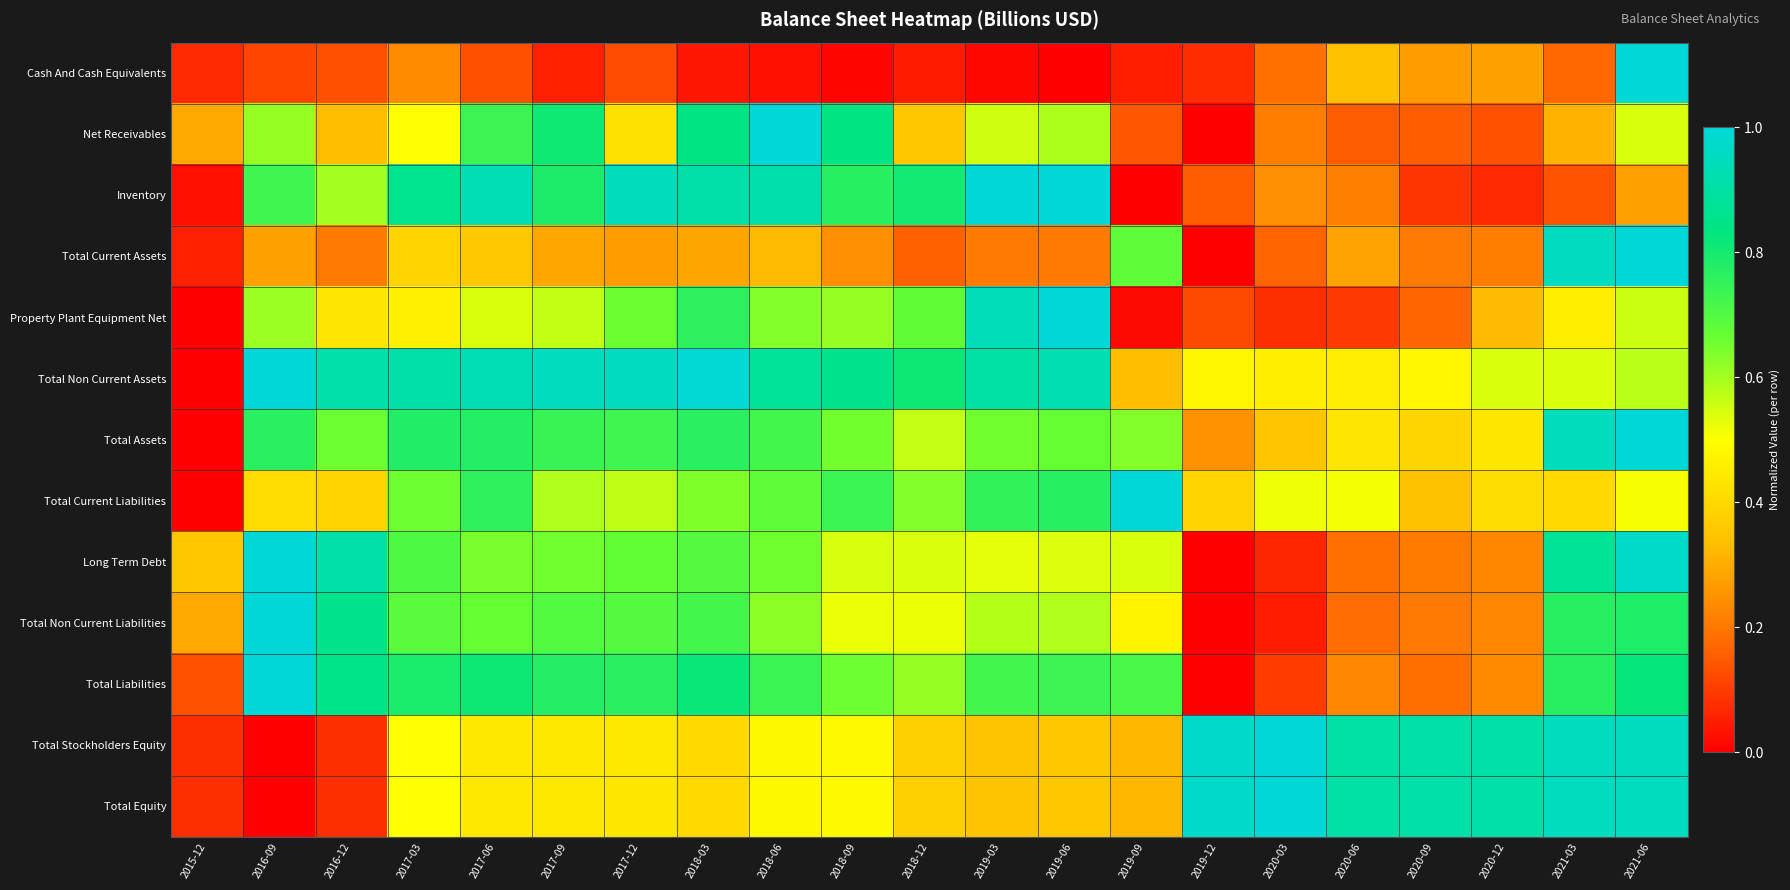

Reading right to left, what are all the values shown in this chart?

Cash And Cash Equivalents: 2021-06=1.0	2021-03=0.2	2020-12=0.3	2020-09=0.3	2020-06=0.3	2020-03=0.2	2019-12=0.1	2019-09=0.1	2019-06=0.0	2019-03=0.0	2018-12=0.0	2018-09=0.0	2018-06=0.0	2018-03=0.0	2017-12=0.1	2017-09=0.1	2017-06=0.1	2017-03=0.2	2016-12=0.1	2016-09=0.1	2015-12=0.1
Net Receivables: 2021-06=0.5	2021-03=0.3	2020-12=0.1	2020-09=0.2	2020-06=0.1	2020-03=0.2	2019-12=0.0	2019-09=0.1	2019-06=0.6	2019-03=0.6	2018-12=0.4	2018-09=0.8	2018-06=1.0	2018-03=0.8	2017-12=0.4	2017-09=0.8	2017-06=0.7	2017-03=0.5	2016-12=0.3	2016-09=0.6	2015-12=0.3
Inventory: 2021-06=0.3	2021-03=0.1	2020-12=0.1	2020-09=0.1	2020-06=0.2	2020-03=0.2	2019-12=0.2	2019-09=0.0	2019-06=1.0	2019-03=1.0	2018-12=0.8	2018-09=0.8	2018-06=0.9	2018-03=0.9	2017-12=0.9	2017-09=0.8	2017-06=0.9	2017-03=0.9	2016-12=0.6	2016-09=0.7	2015-12=0.0
Total Current Assets: 2021-06=1.0	2021-03=1.0	2020-12=0.2	2020-09=0.2	2020-06=0.3	2020-03=0.2	2019-12=0.0	2019-09=0.7	2019-06=0.2	2019-03=0.2	2018-12=0.2	2018-09=0.2	2018-06=0.3	2018-03=0.3	2017-12=0.3	2017-09=0.3	2017-06=0.4	2017-03=0.4	2016-12=0.2	2016-09=0.3	2015-12=0.1
Property Plant Equipment Net: 2021-06=0.6	2021-03=0.5	2020-12=0.3	2020-09=0.2	2020-06=0.1	2020-03=0.1	2019-12=0.1	2019-09=0.0	2019-06=1.0	2019-03=0.9	2018-12=0.7	2018-09=0.6	2018-06=0.6	2018-03=0.8	2017-12=0.7	2017-09=0.6	2017-06=0.5	2017-03=0.5	2016-12=0.4	2016-09=0.6	2015-12=0.0
Total Non Current Assets: 2021-06=0.6	2021-03=0.5	2020-12=0.5	2020-09=0.5	2020-06=0.5	2020-03=0.5	2019-12=0.5	2019-09=0.3	2019-06=0.9	2019-03=0.9	2018-12=0.8	2018-09=0.9	2018-06=0.9	2018-03=1.0	2017-12=1.0	2017-09=0.9	2017-06=0.9	2017-03=0.9	2016-12=0.9	2016-09=1.0	2015-12=0.0
Total Assets: 2021-06=1.0	2021-03=0.9	2020-12=0.4	2020-09=0.4	2020-06=0.4	2020-03=0.4	2019-12=0.3	2019-09=0.6	2019-06=0.7	2019-03=0.7	2018-12=0.6	2018-09=0.7	2018-06=0.7	2018-03=0.8	2017-12=0.7	2017-09=0.7	2017-06=0.8	2017-03=0.8	2016-12=0.7	2016-09=0.8	2015-12=0.0
Total Current Liabilities: 2021-06=0.5	2021-03=0.4	2020-12=0.4	2020-09=0.3	2020-06=0.5	2020-03=0.5	2019-12=0.4	2019-09=1.0	2019-06=0.8	2019-03=0.8	2018-12=0.6	2018-09=0.7	2018-06=0.7	2018-03=0.6	2017-12=0.6	2017-09=0.6	2017-06=0.8	2017-03=0.7	2016-12=0.4	2016-09=0.4	2015-12=0.0
Long Term Debt: 2021-06=1.0	2021-03=0.9	2020-12=0.2	2020-09=0.2	2020-06=0.2	2020-03=0.1	2019-12=0.0	2019-09=0.5	2019-06=0.5	2019-03=0.5	2018-12=0.5	2018-09=0.5	2018-06=0.7	2018-03=0.7	2017-12=0.7	2017-09=0.7	2017-06=0.6	2017-03=0.7	2016-12=0.9	2016-09=1.0	2015-12=0.4
Total Non Current Liabilities: 2021-06=0.8	2021-03=0.8	2020-12=0.2	2020-09=0.2	2020-06=0.2	2020-03=0.0	2019-12=0.0	2019-09=0.5	2019-06=0.6	2019-03=0.6	2018-12=0.5	2018-09=0.5	2018-06=0.6	2018-03=0.7	2017-12=0.7	2017-09=0.7	2017-06=0.7	2017-03=0.7	2016-12=0.9	2016-09=1.0	2015-12=0.3
Total Liabilities: 2021-06=0.8	2021-03=0.8	2020-12=0.2	2020-09=0.2	2020-06=0.2	2020-03=0.1	2019-12=0.0	2019-09=0.7	2019-06=0.7	2019-03=0.7	2018-12=0.6	2018-09=0.7	2018-06=0.7	2018-03=0.8	2017-12=0.8	2017-09=0.8	2017-06=0.8	2017-03=0.8	2016-12=0.9	2016-09=1.0	2015-12=0.1
Total Stockholders Equity: 2021-06=1.0	2021-03=1.0	2020-12=0.9	2020-09=0.9	2020-06=0.9	2020-03=1.0	2019-12=1.0	2019-09=0.3	2019-06=0.4	2019-03=0.3	2018-12=0.4	2018-09=0.5	2018-06=0.5	2018-03=0.4	2017-12=0.4	2017-09=0.4	2017-06=0.4	2017-03=0.5	2016-12=0.1	2016-09=0.0	2015-12=0.1
Total Equity: 2021-06=1.0	2021-03=1.0	2020-12=0.9	2020-09=0.9	2020-06=0.9	2020-03=1.0	2019-12=1.0	2019-09=0.3	2019-06=0.4	2019-03=0.3	2018-12=0.4	2018-09=0.5	2018-06=0.5	2018-03=0.4	2017-12=0.4	2017-09=0.4	2017-06=0.4	2017-03=0.5	2016-12=0.1	2016-09=0.0	2015-12=0.1